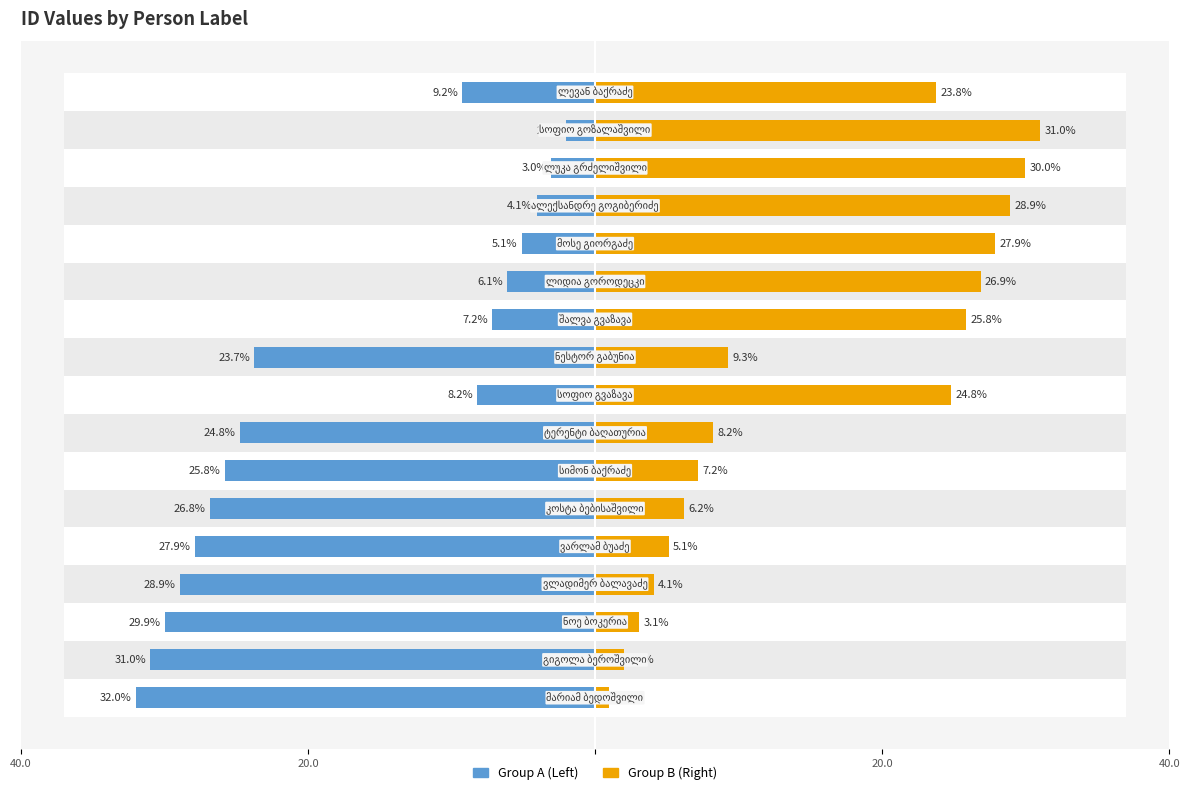

Are the bars horizontal?

Yes